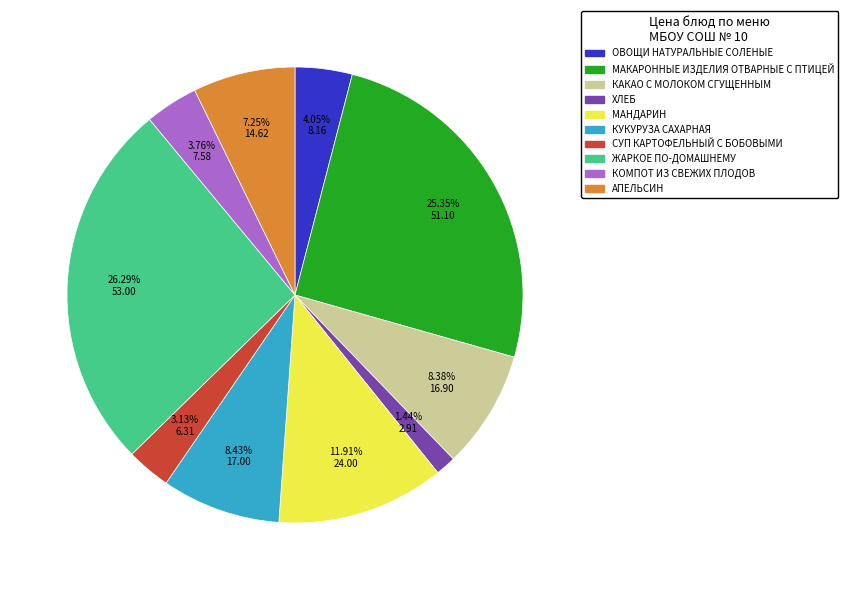

Is it true that МАНДАРИН is 1% of the pie?

False